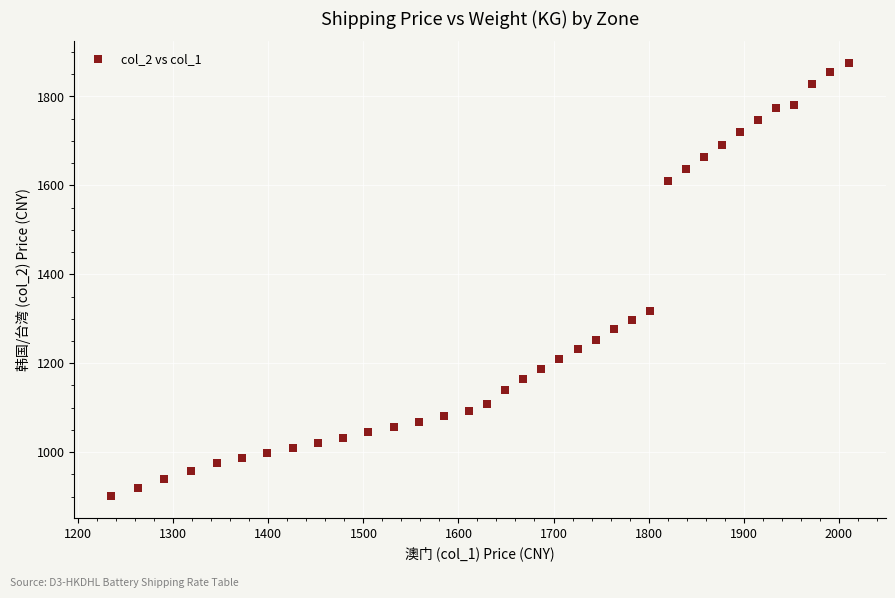

What Y value in the scatter plot is closest to 1388?

1318.0